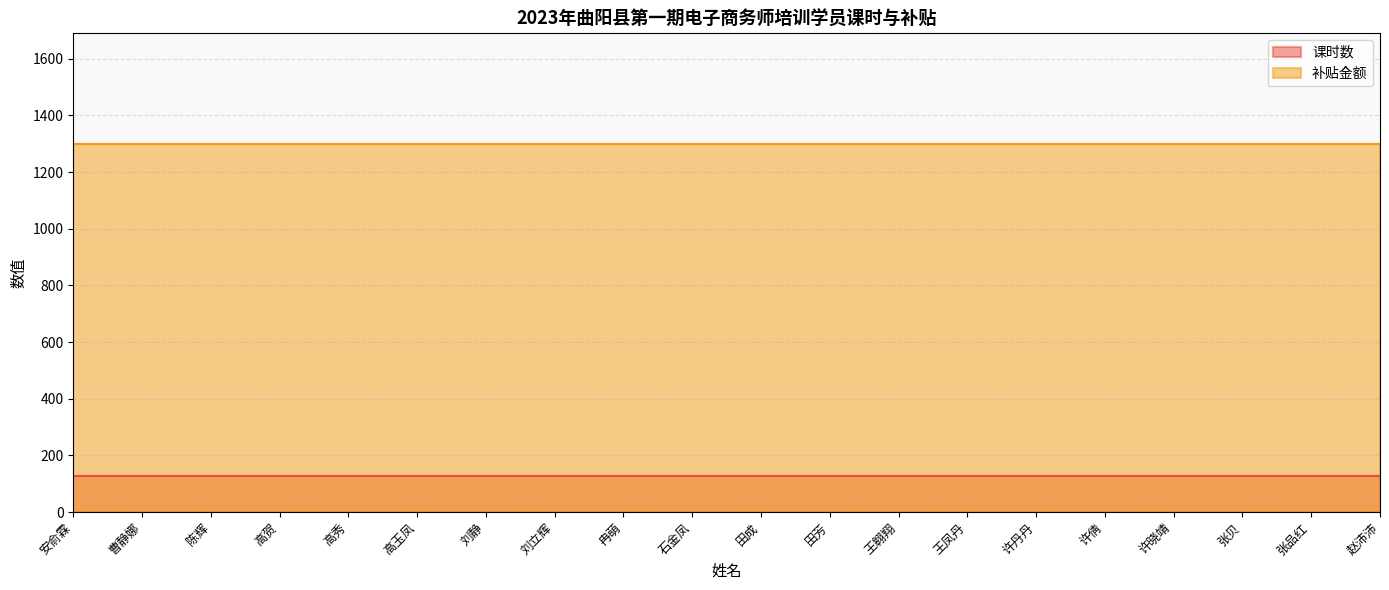

Is the value of 补贴金额 at 安俞霖 greater than the value of 课时数 at 张贝?

Yes